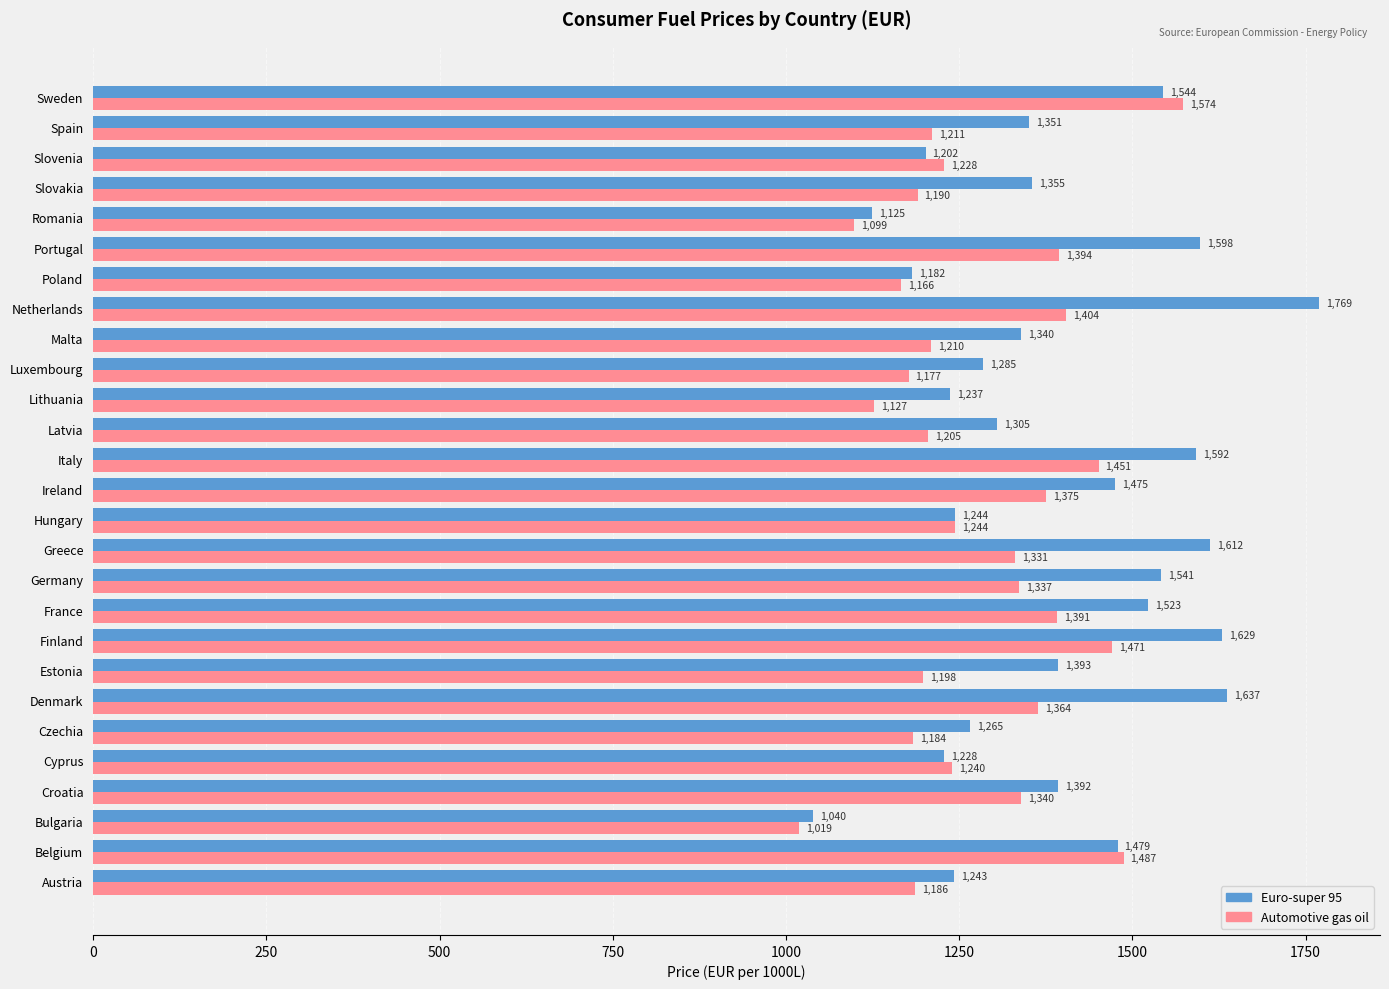

Which series has the largest range (max minus min)?

Euro-super 95